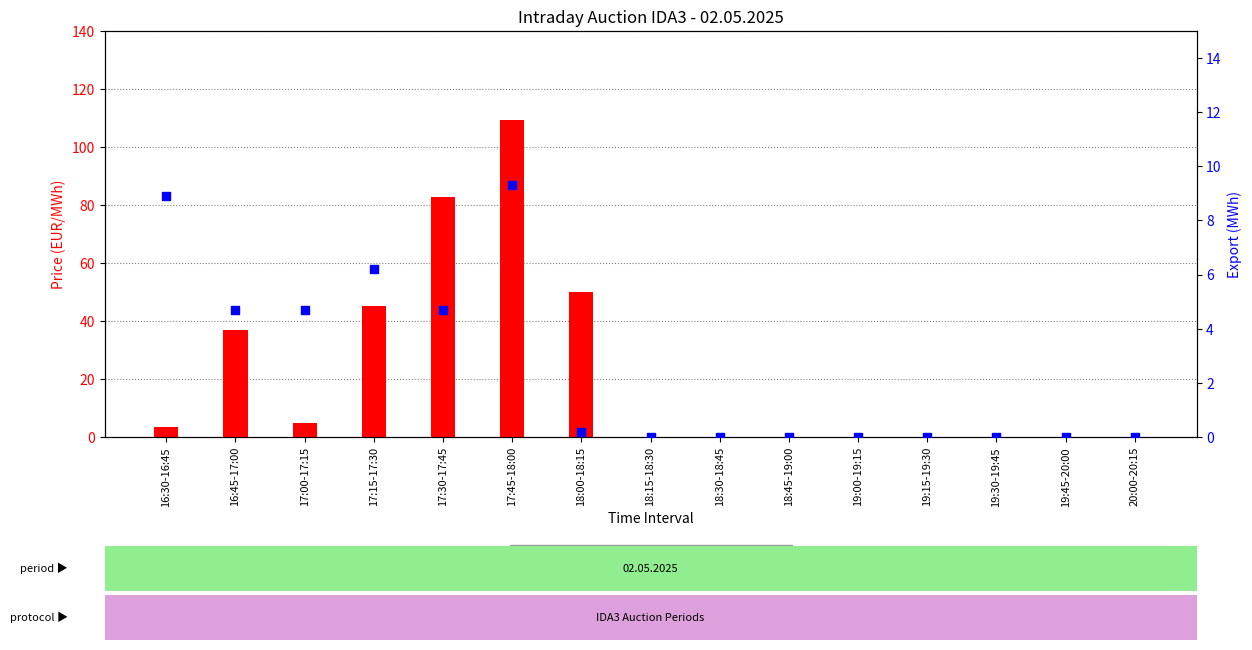

What are all the series names shown in the legend?

Price (EUR/MWh), Export (MWh)